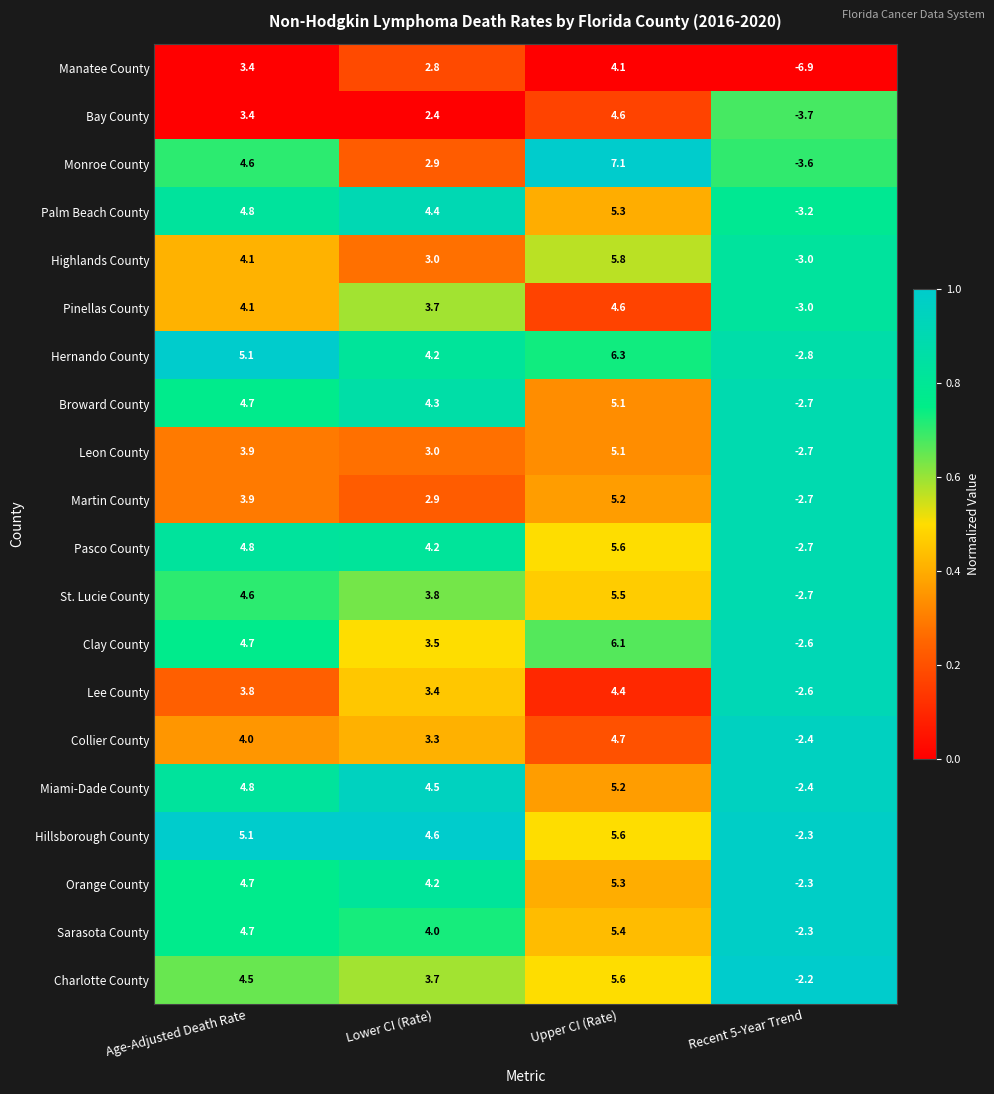

Is it true that Hernando County equals 4.2 at Lower CI (Rate)?

True